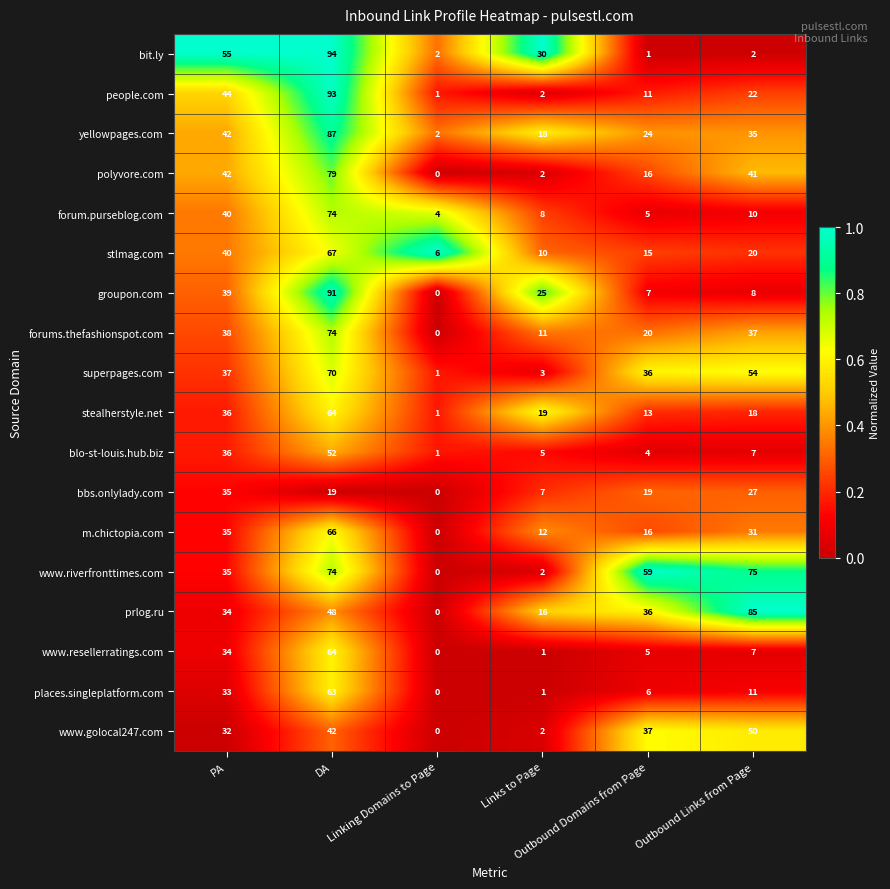

What is the average value of the m.chictopia.com series?

27